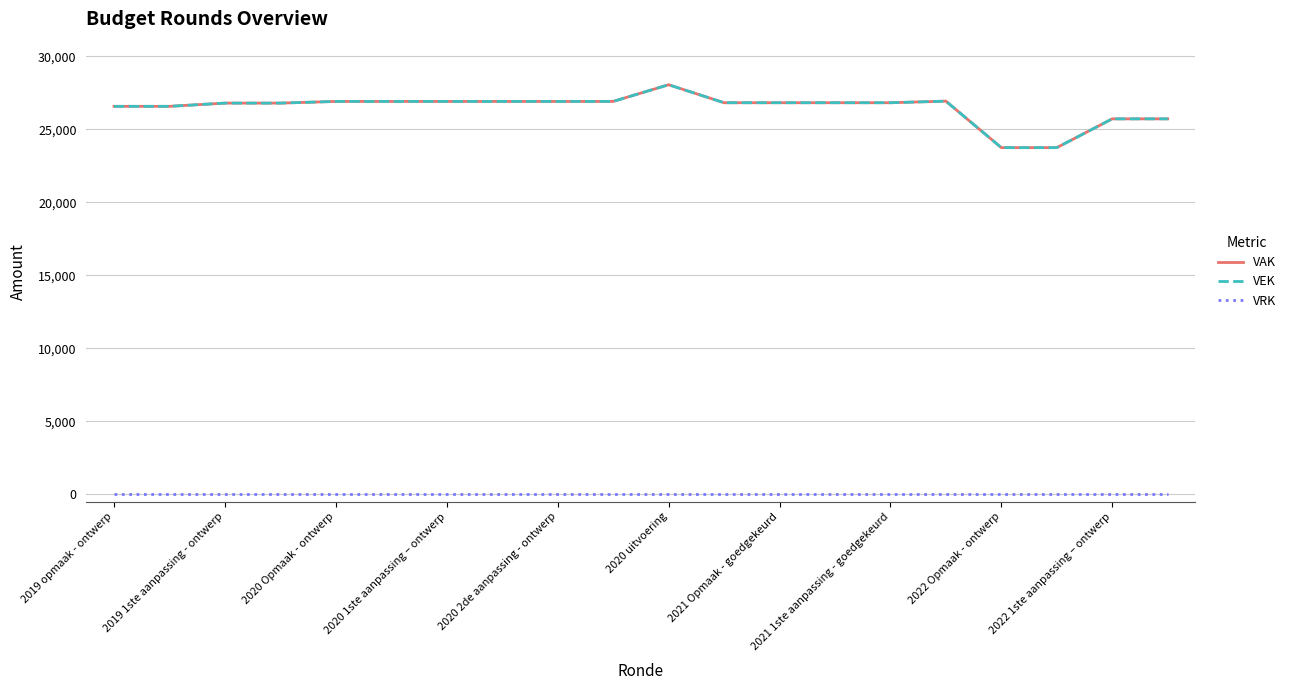

Reading left to right, list all the values displayed in this chart.

VAK: 26572	26572	26793	26793	26908	26908	26908	26908	26908	26908	28051	26819	26819	26819	26819	26928	23744	23744	25715	25715
VEK: 26572	26572	26793	26793	26908	26908	26908	26908	26908	26908	28051	26819	26819	26819	26819	26928	23744	23744	25715	25715
VRK: 0	0	0	0	0	0	0	0	0	0	0	0	0	0	0	0	0	0	0	0